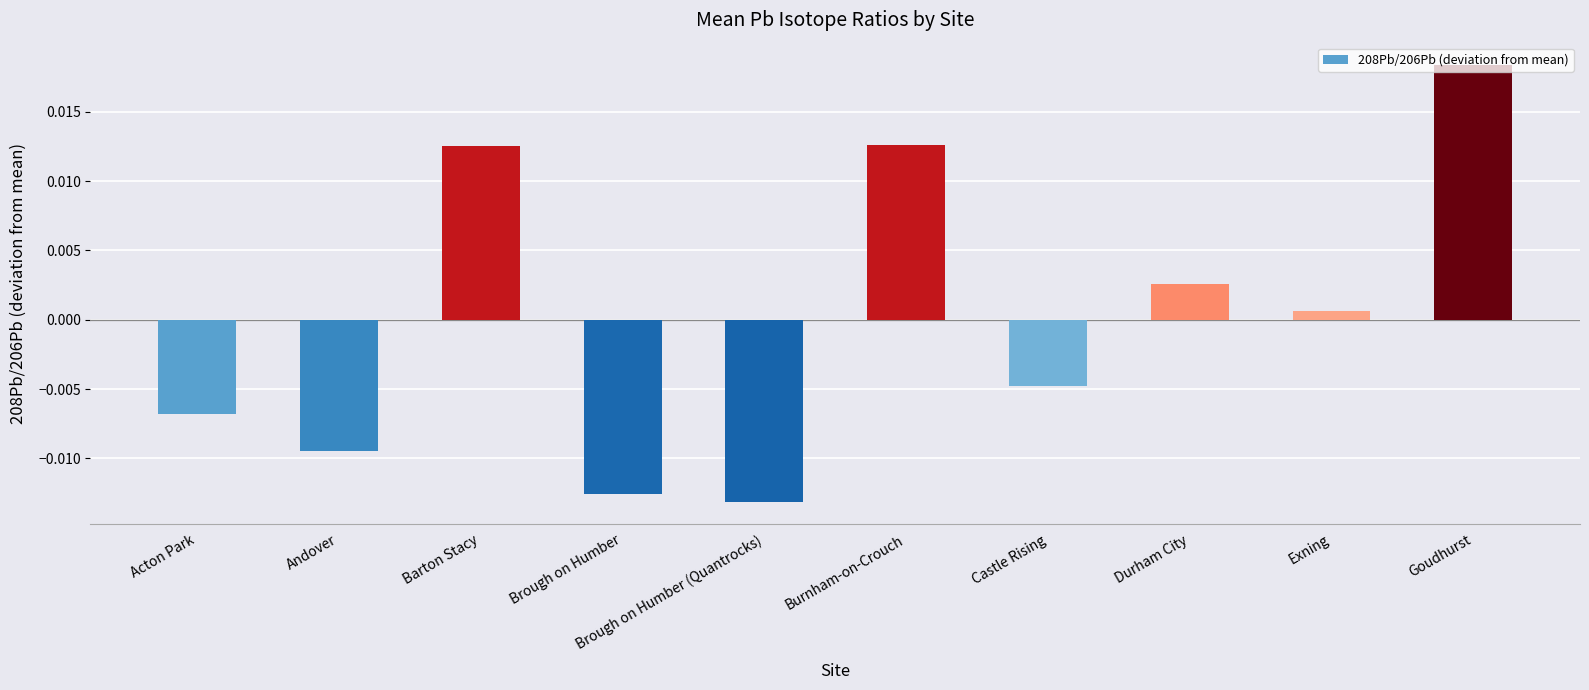

At which category does the chart reach its peak across all series?

Goudhurst